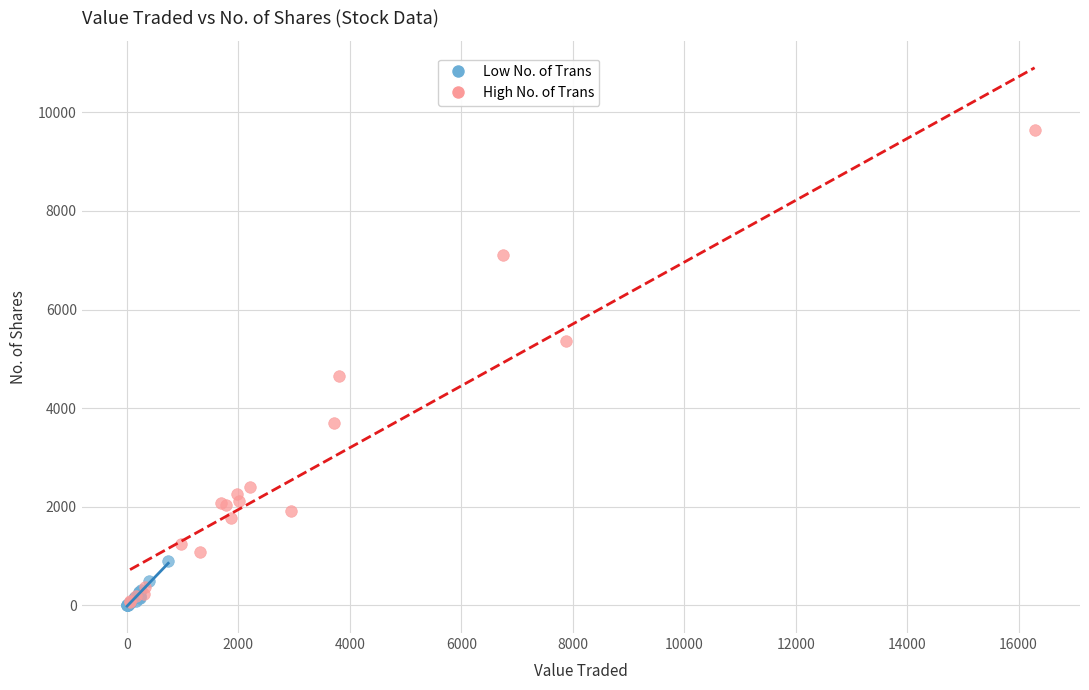

Which series has the widest spread of Y values?

High No. of Trans